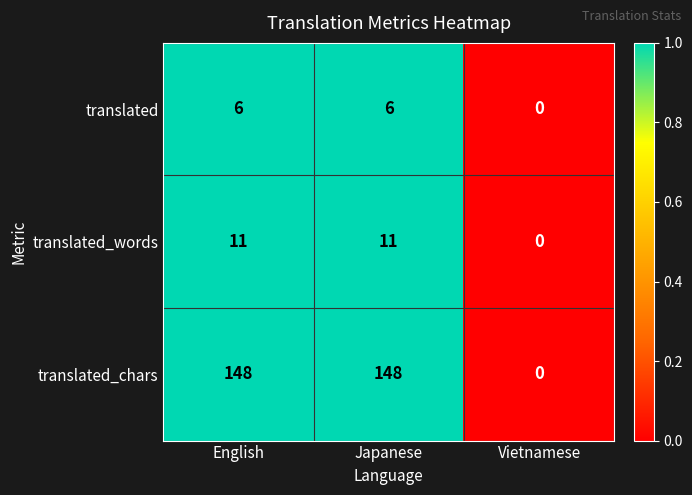

Reading left to right, extract all data points from this chart.

translated: 6	6	0
translated_words: 11	11	0
translated_chars: 148	148	0